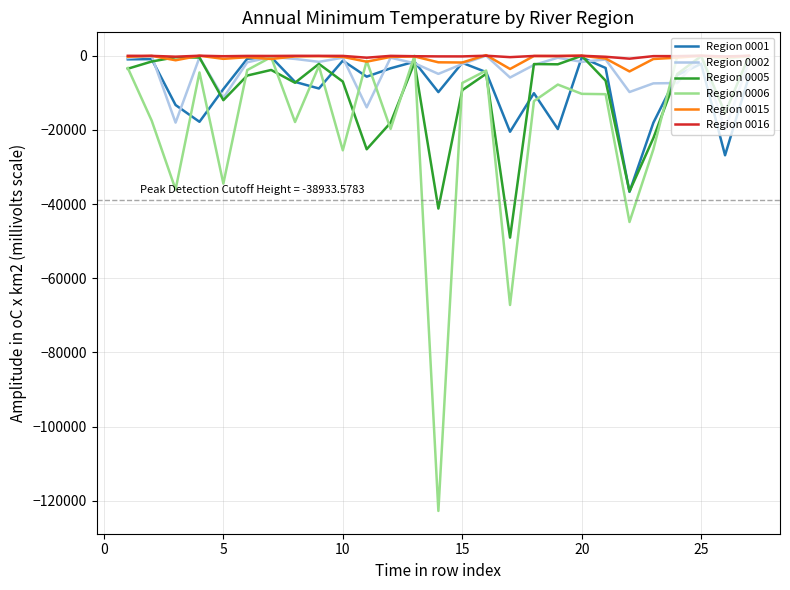

What is the maximum value shown in the chart?

159.7